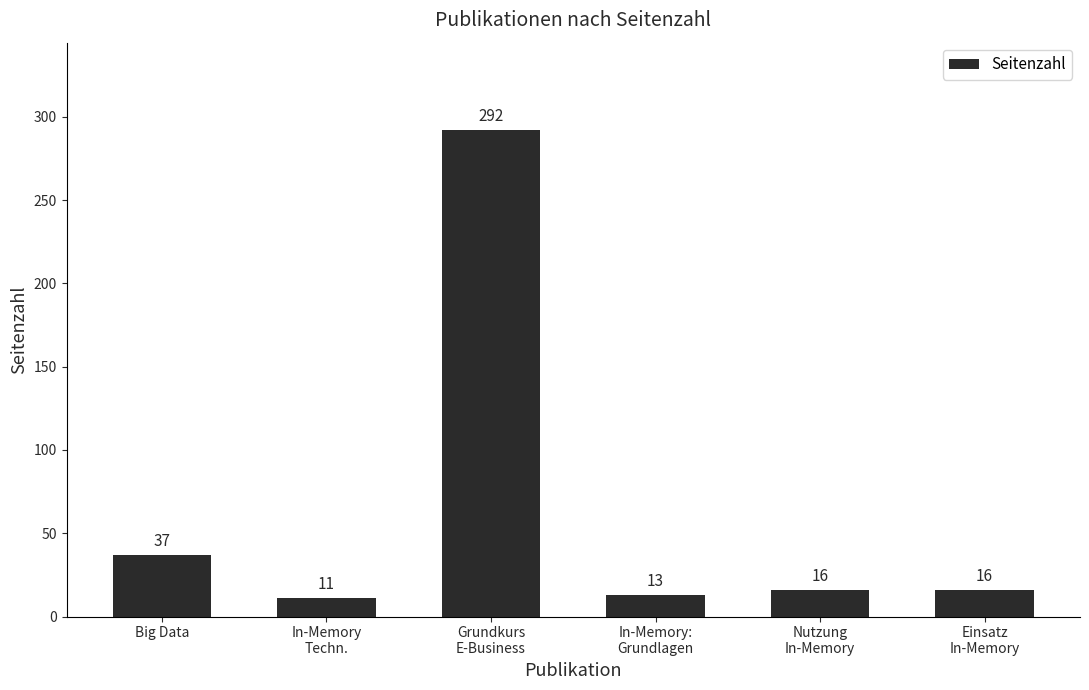

What is the approximate value at Einsatz
In-Memory, to the nearest 10?

20